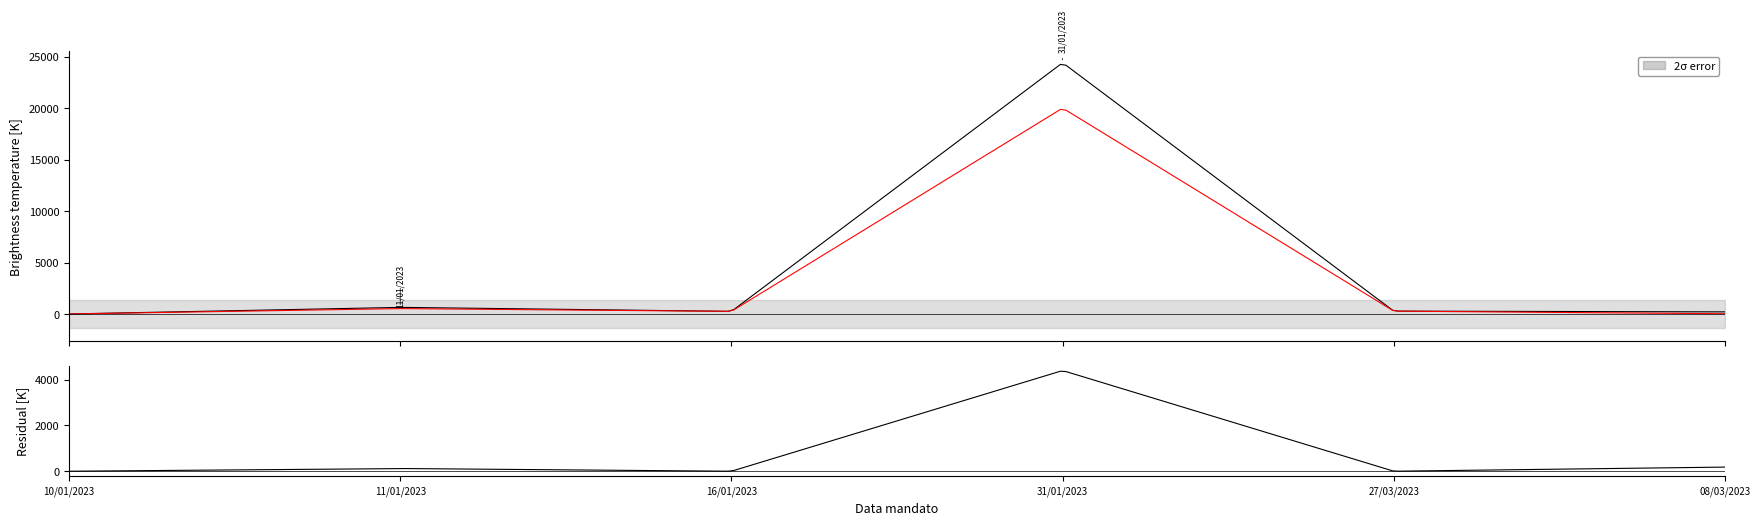

What is the difference between the Netto values at 27/03/2023 and 11/01/2023?

246.0